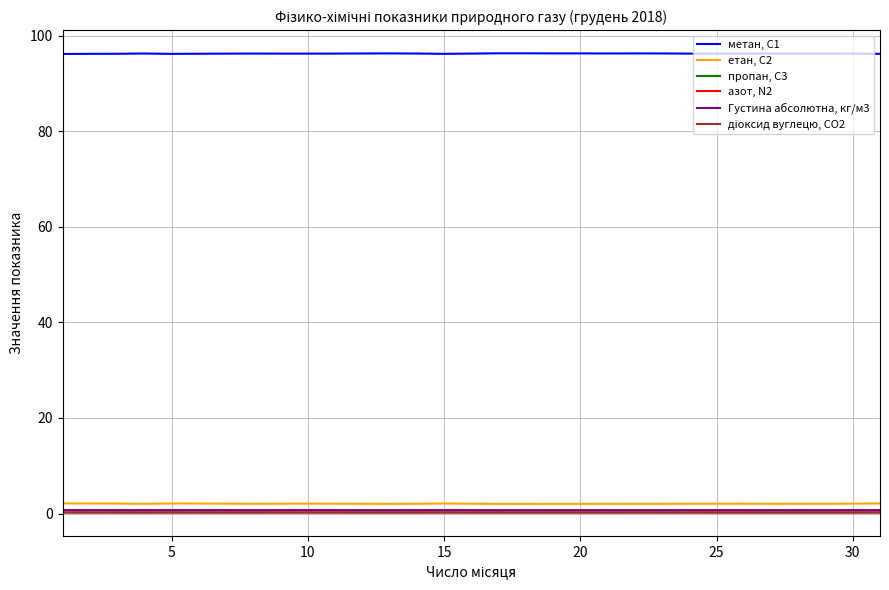

At how many categories does at least one series exceed 92?

31